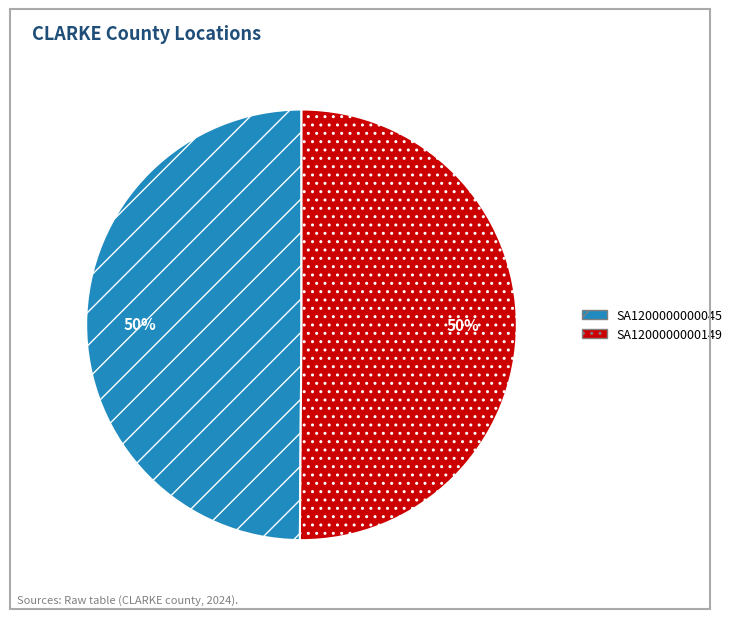

Combined, do SA1200000000149 and SA1200000000045 account for over 50%?

Yes